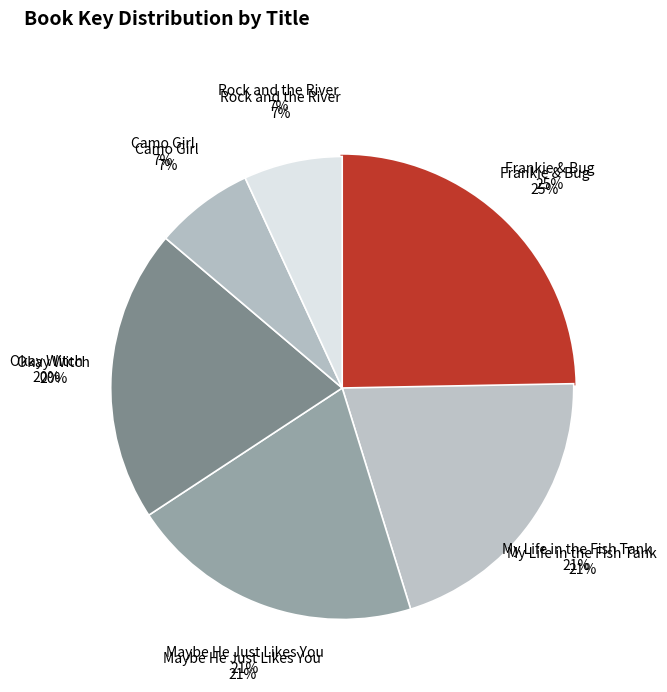

How many slices are in this pie chart?

6